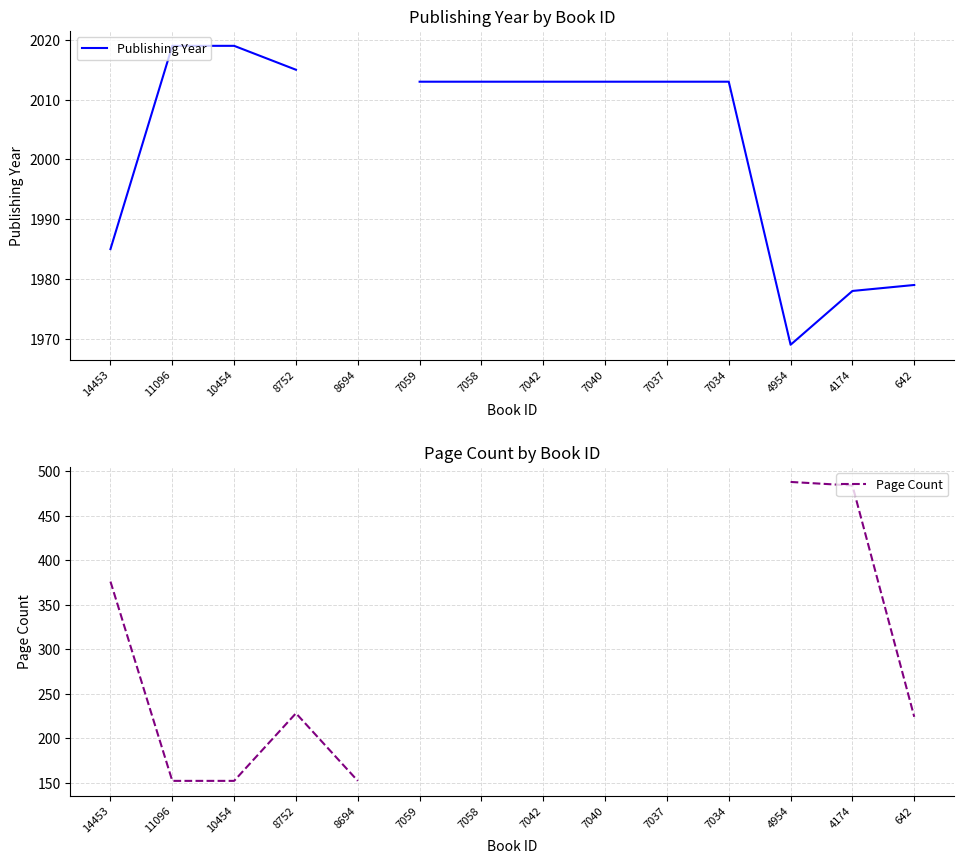

Rank the series by their maximum value, from highest to lowest.

Publishing Year, Page Count